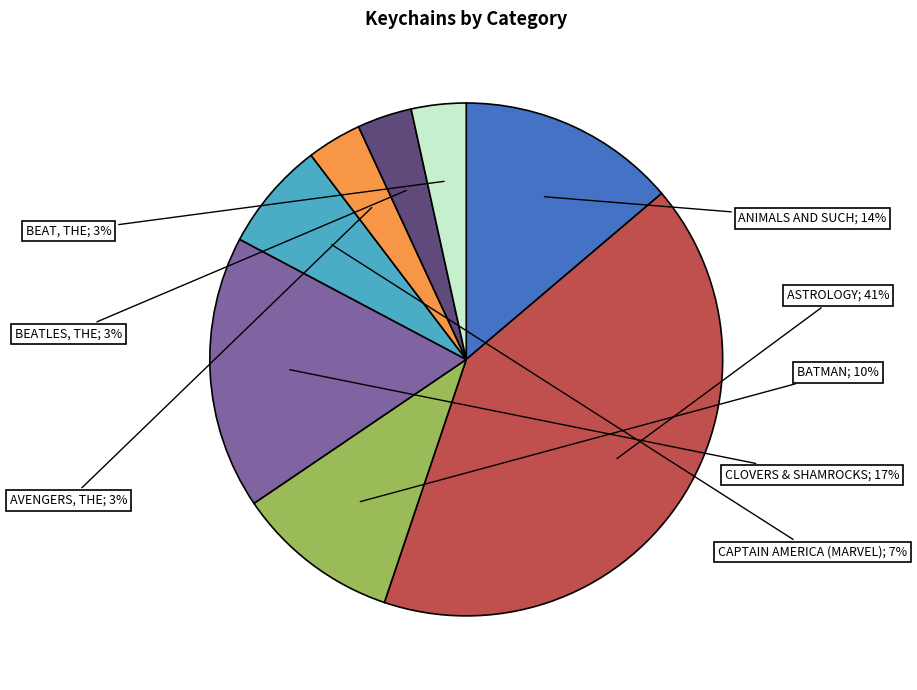

Is there any slice that represents more than half of the pie?

No